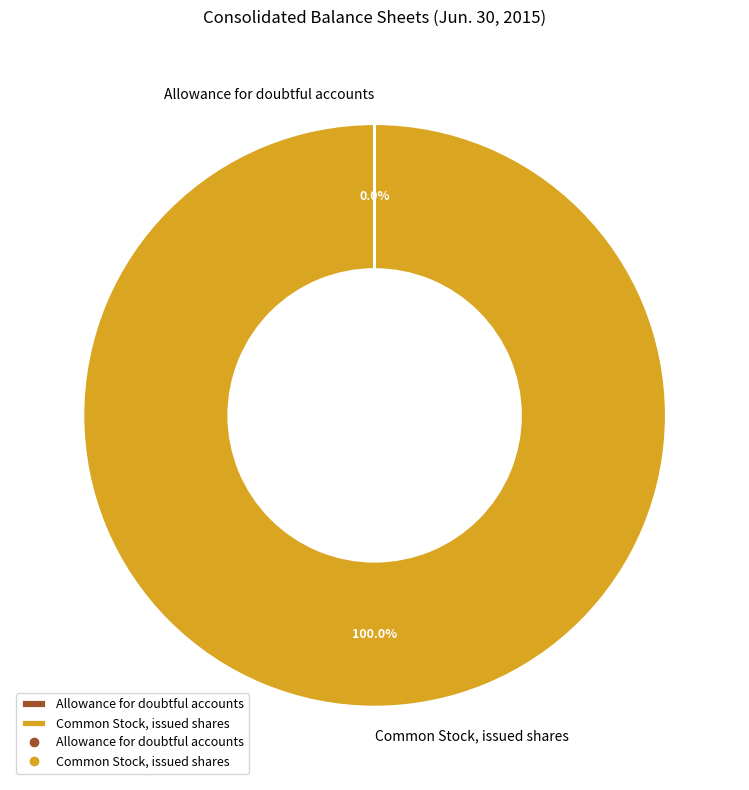

Is there any slice that represents more than half of the pie?

Yes